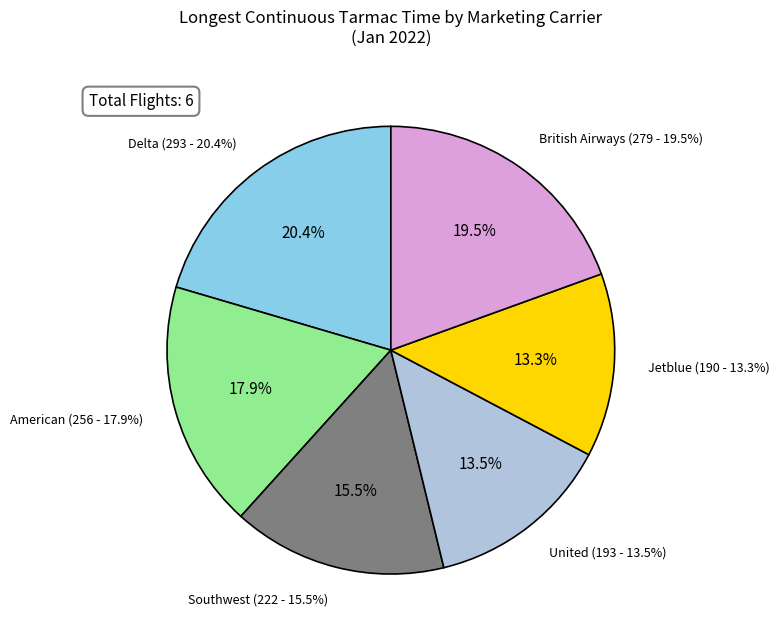

Is it true that British Airways is 19% of the pie?

True